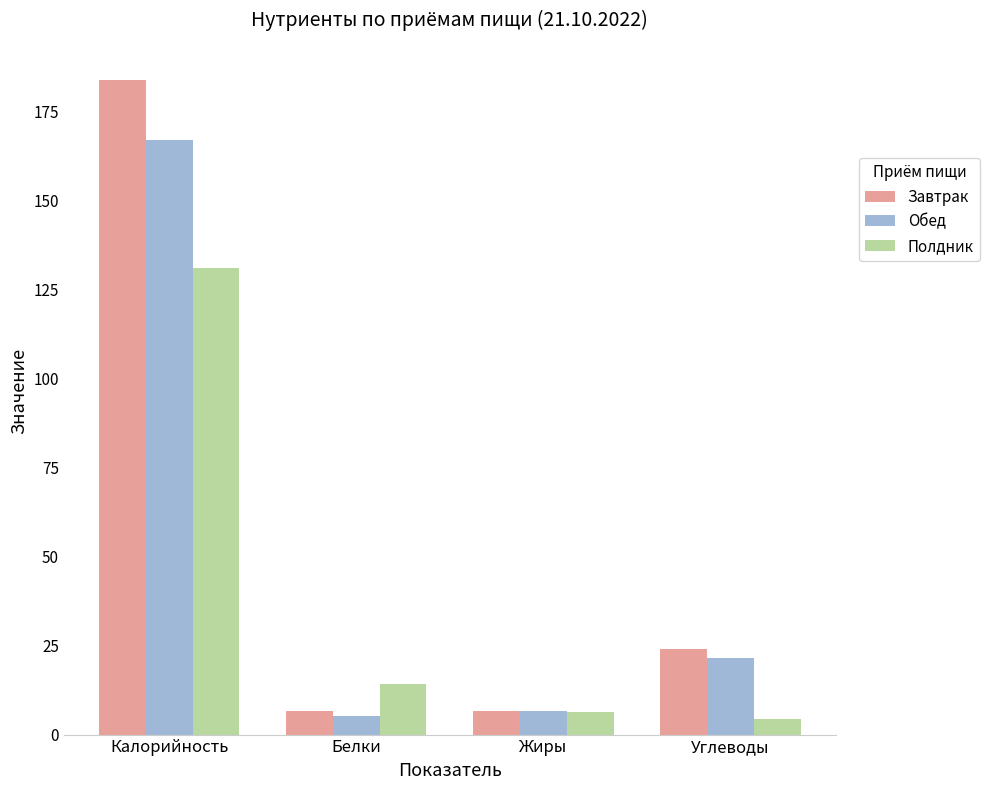

What is the approximate value of Завтрак at Жиры?

6.7